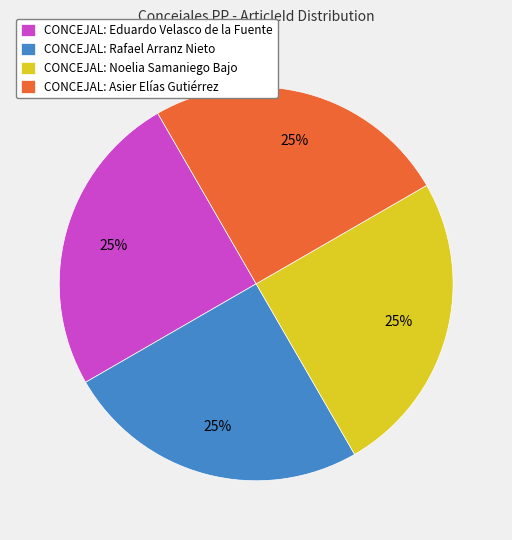

Does CONCEJAL: Noelia Samaniego Bajo account for over 50% of the chart?

No